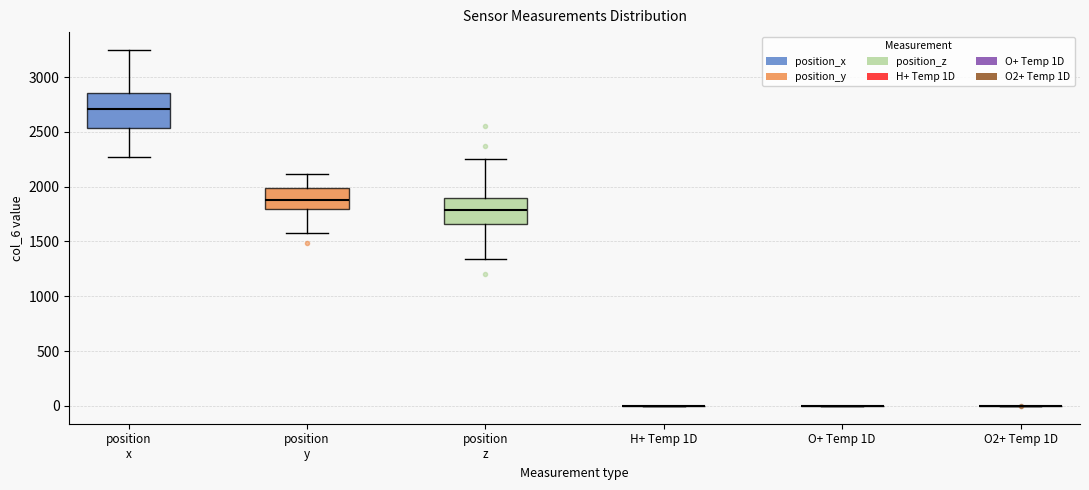

Where does the upper whisker of the box for position z end on the y-axis? The values are not printed on the chart, so give them approximately, as read against the axis.

2250